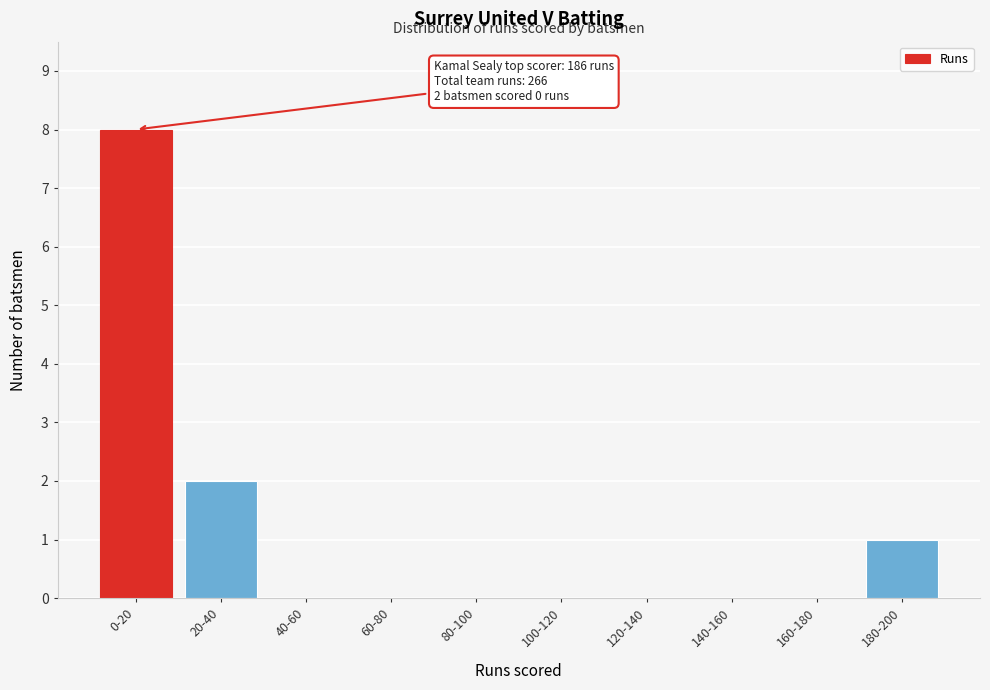

Reading left to right, extract all data points from this chart.

0-20=8	20-40=2	40-60=0	60-80=0	80-100=0	100-120=0	120-140=0	140-160=0	160-180=0	180-200=1